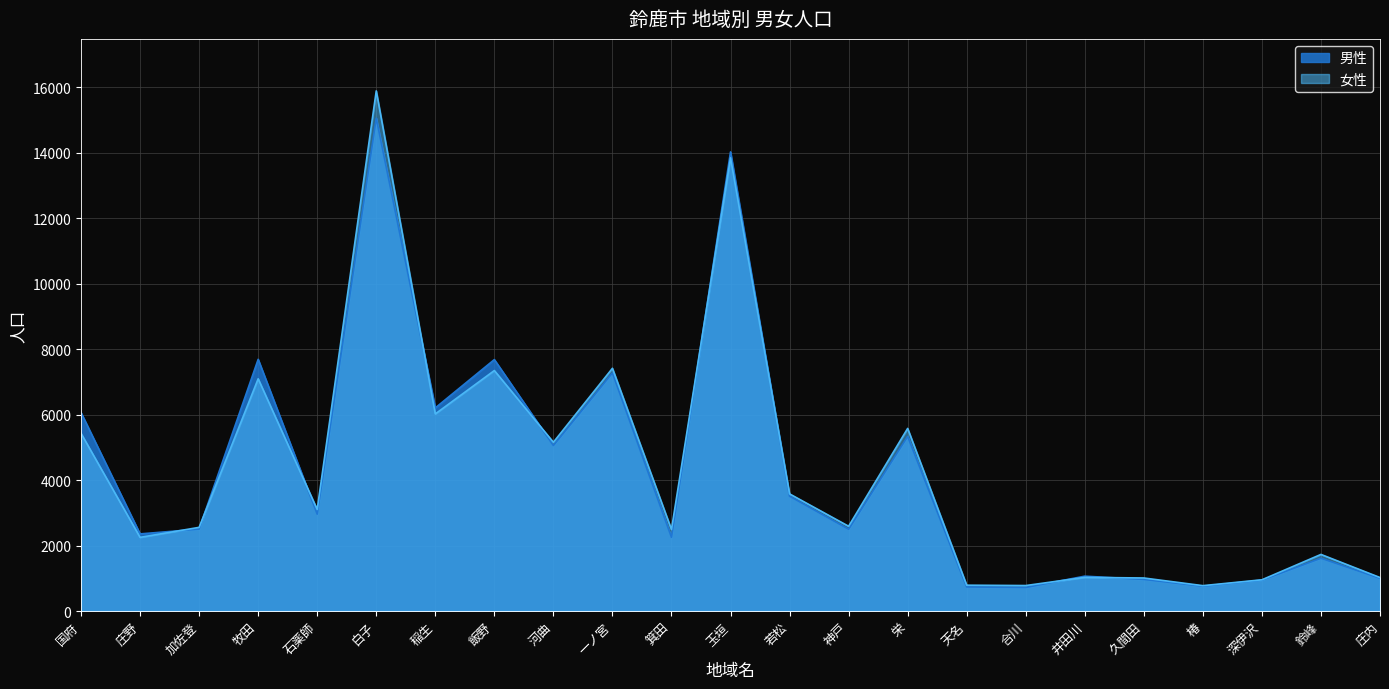

Where is 女性 nearest to the value 8333?

一ノ宮